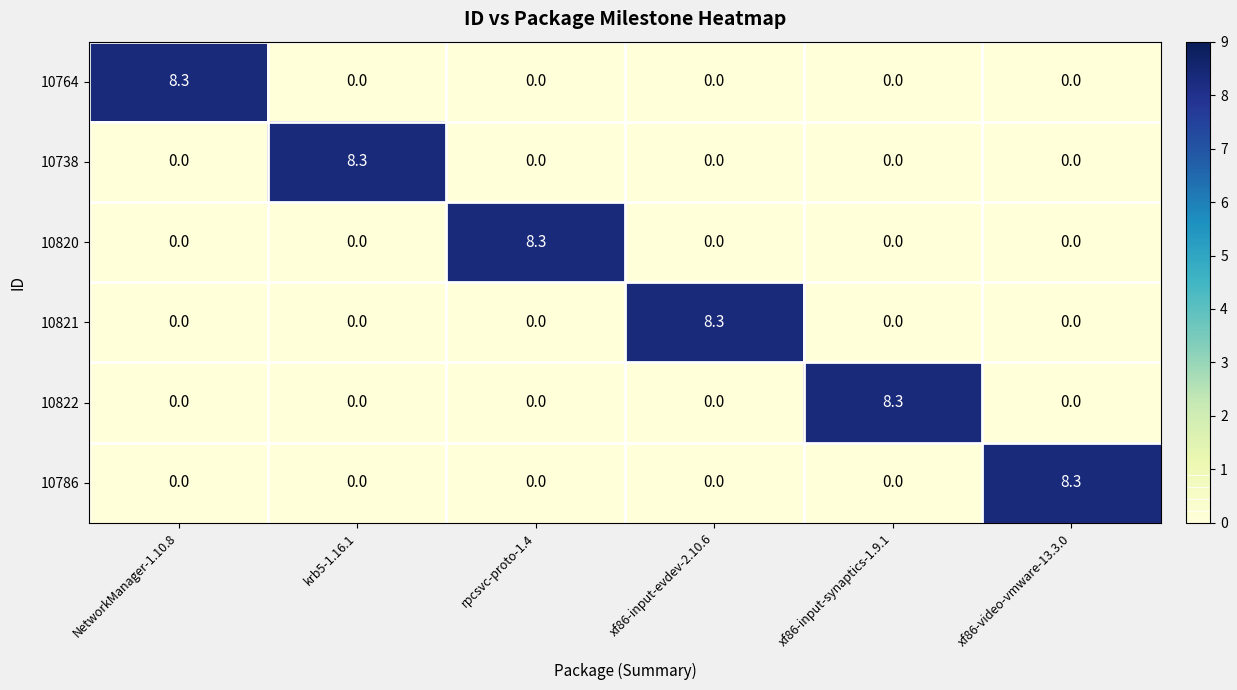

Is it true that 10821 equals 0.0 at xf86-video-vmware-13.3.0?

True